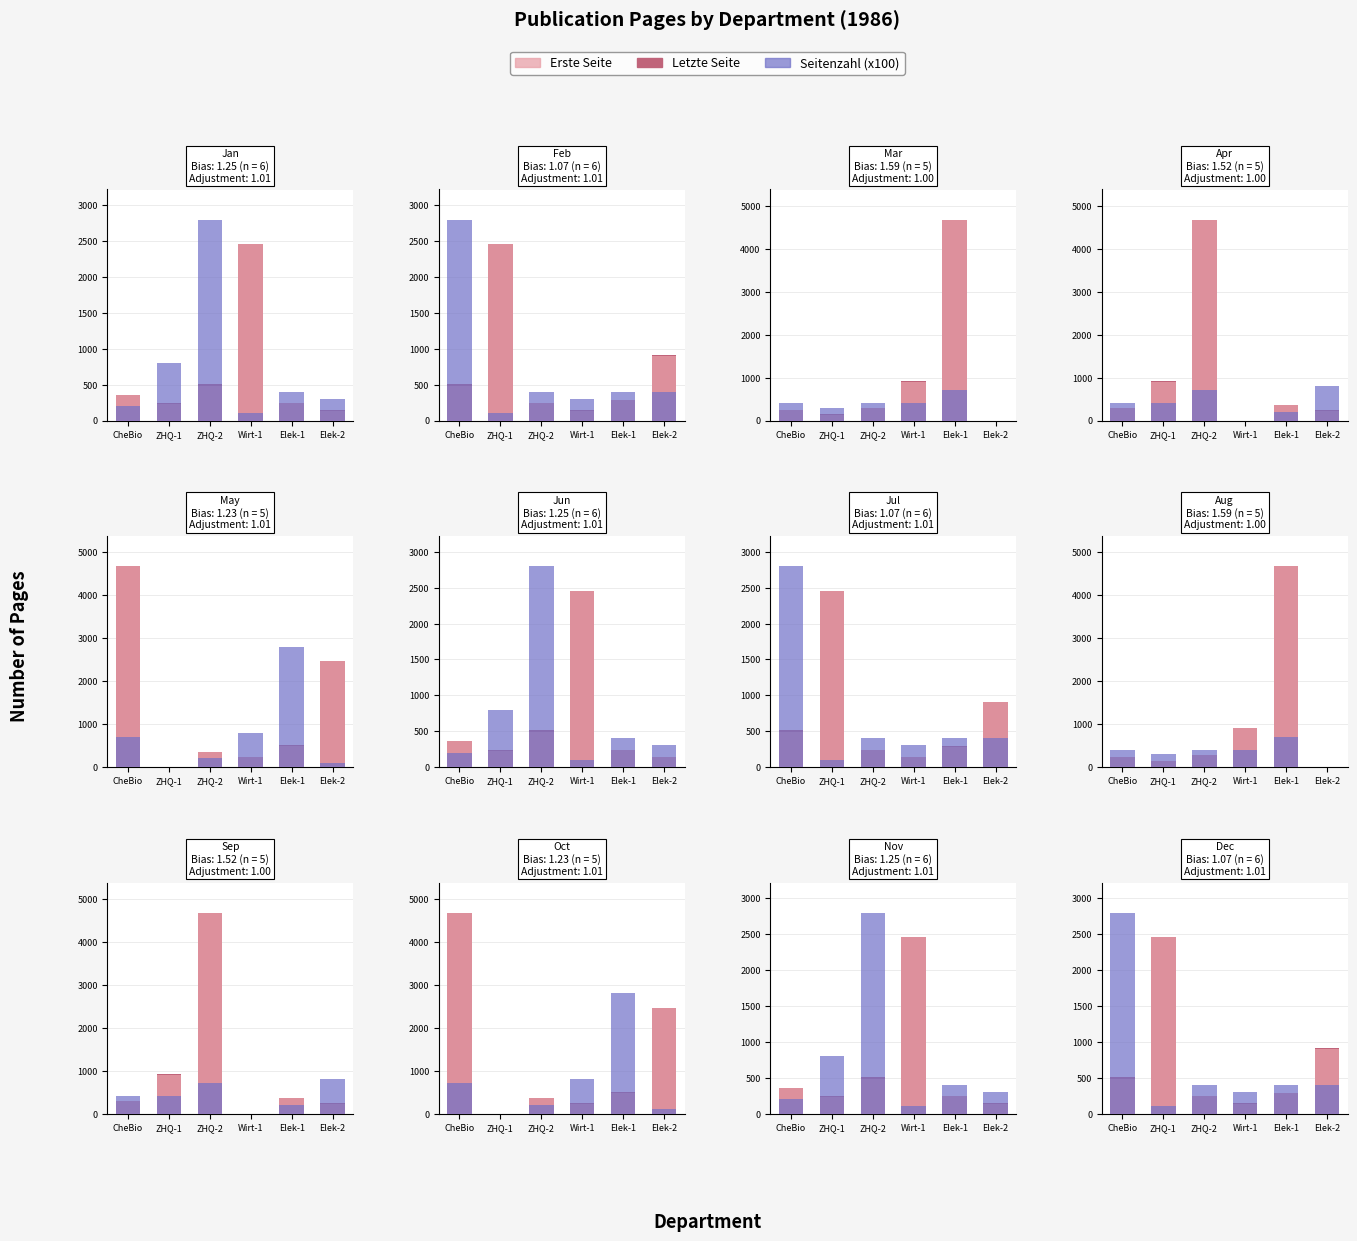

Where does the Erste Seite series first go above 484?

ZHQ-1